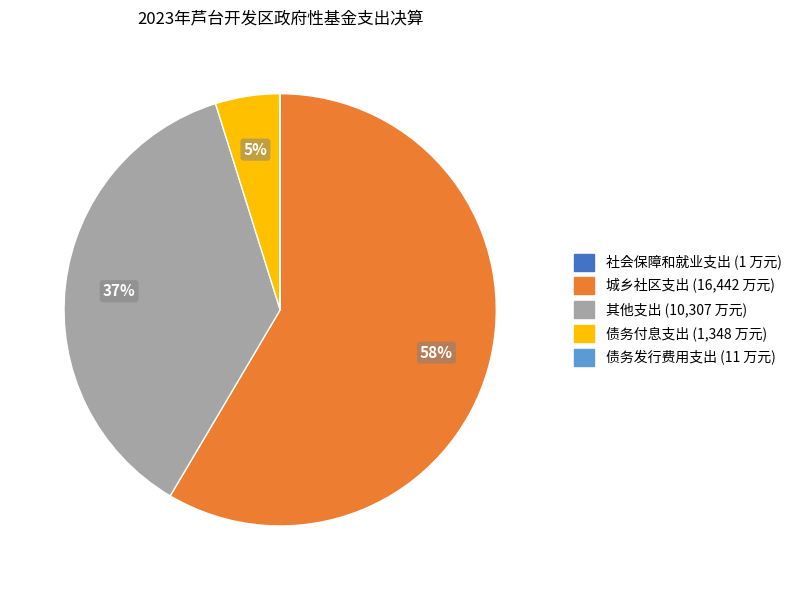

To the nearest percent, what is the combined percentage of 债务付息支出 and 城乡社区支出?

63%